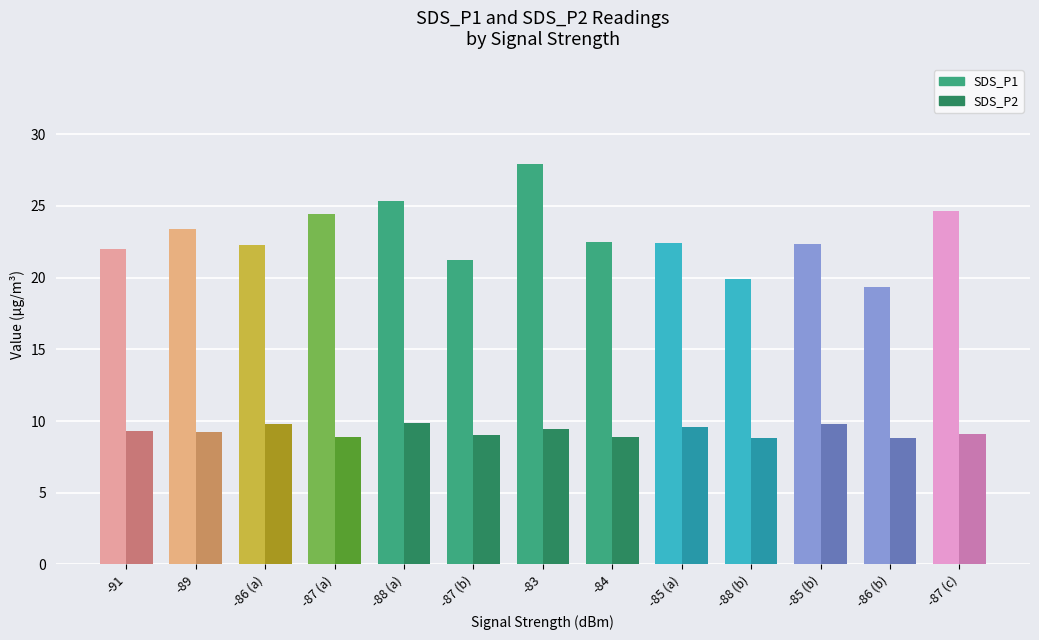

What is the minimum value for SDS_P2?

8.8